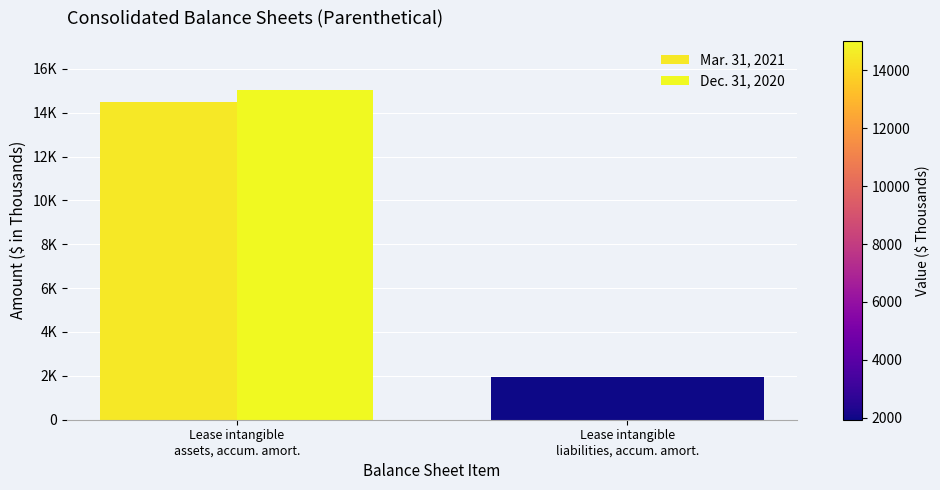

Count the Mar. 31, 2021 values in the range 1934 to 14507.

2